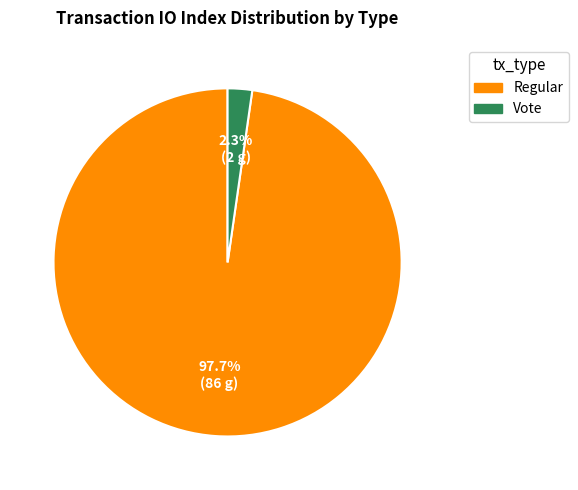

Which category has the biggest portion of the pie?

Regular